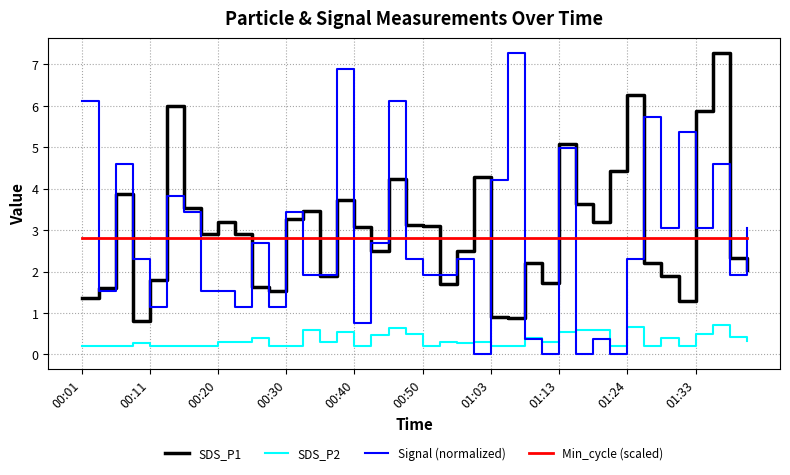

Which series has the widest spread of values?

Signal (normalized)